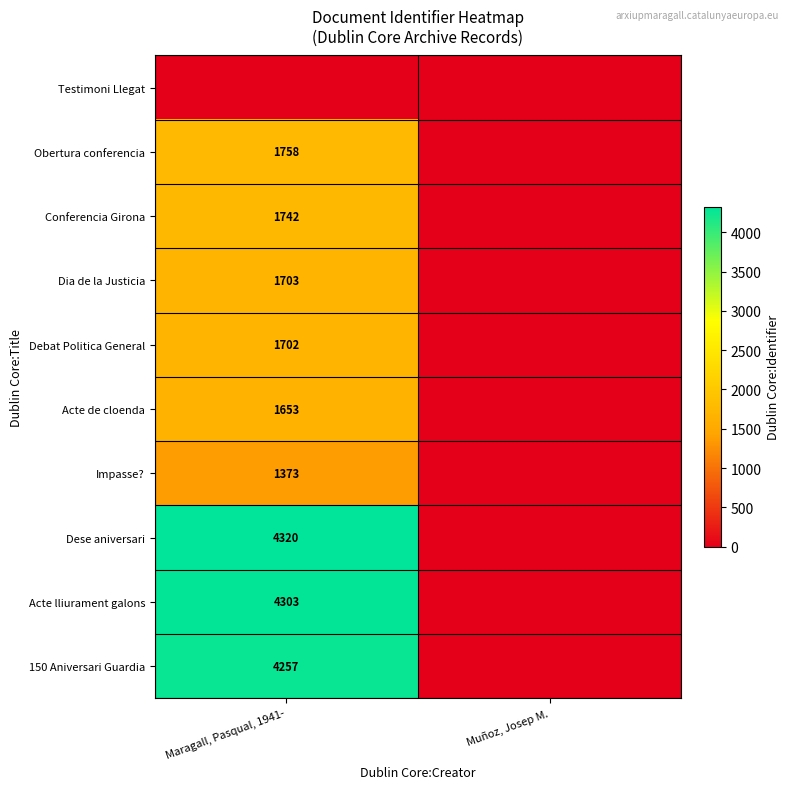

Is it true that Obertura conferencia equals 1758 at Maragall, Pasqual, 1941-?

True